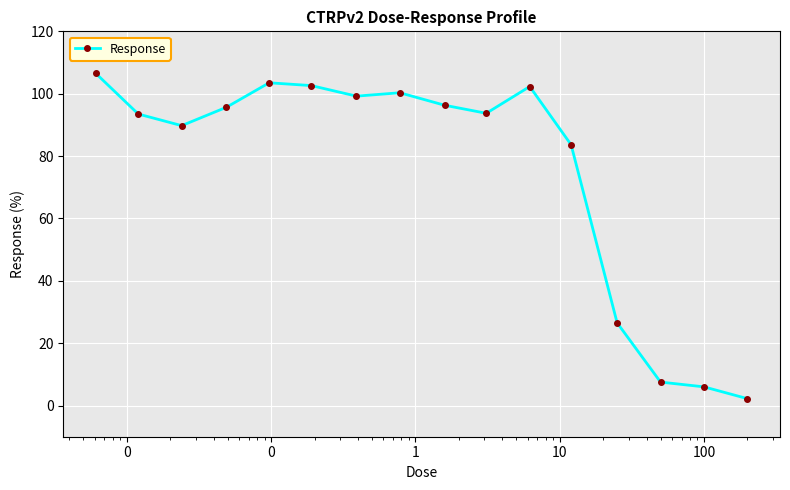

What is the value of the 7th point from the left?

99.2